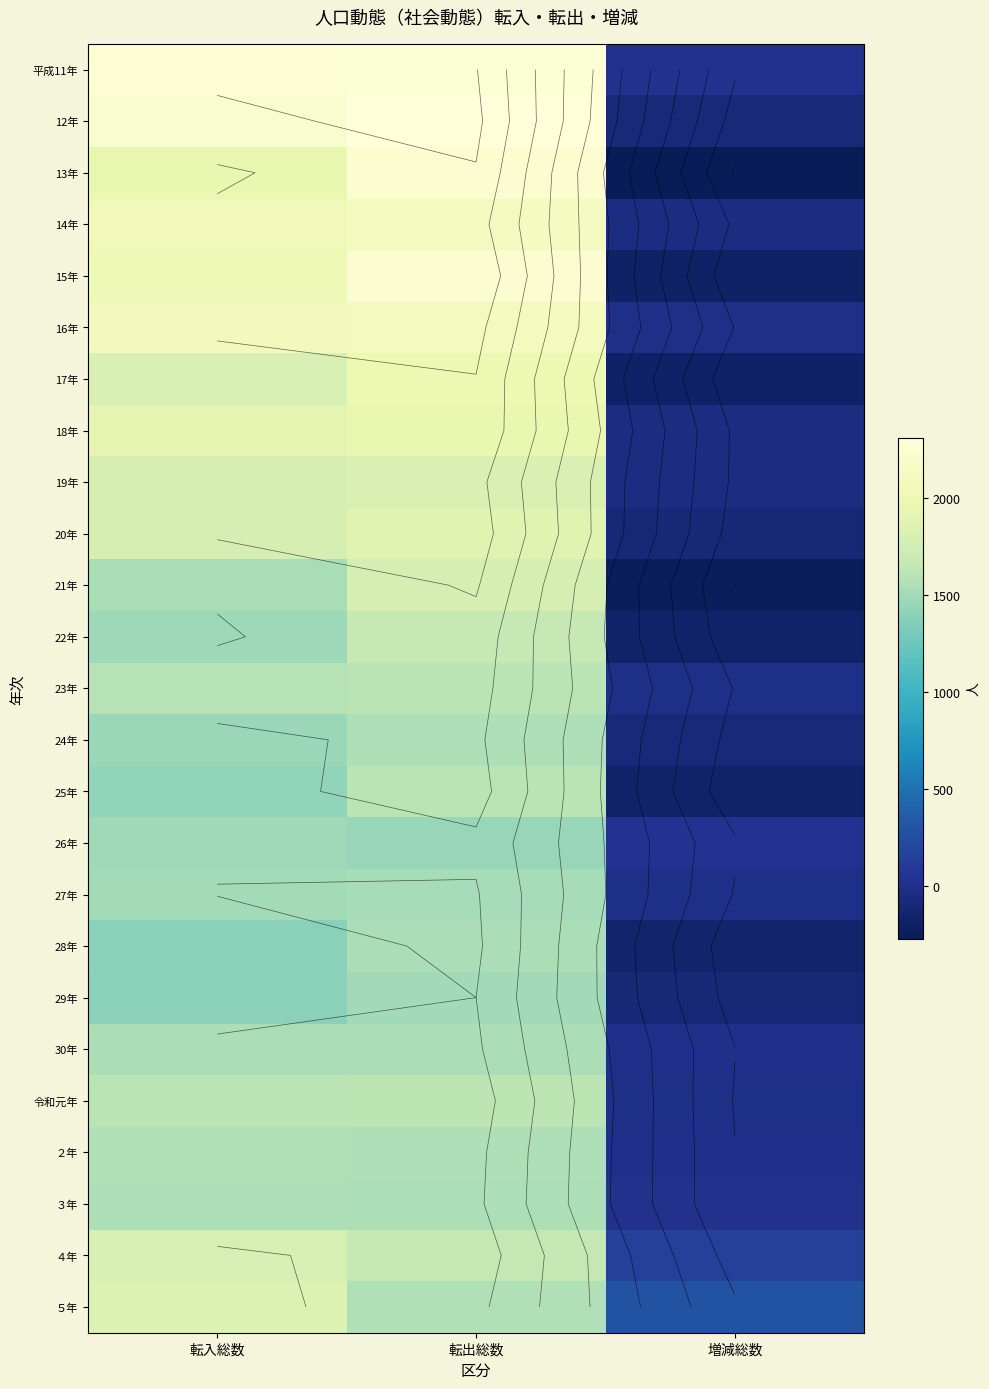

Rank the series by their maximum value, from lowest to highest.

26年, 29年, 27年, 28年, 30年, 24年, ３年, ２年, 23年, 25年, 令和元年, 22年, 21年, ４年, 19年, ５年, 20年, 18年, 17年, 16年, 14年, 15年, 13年, 平成11年, 12年